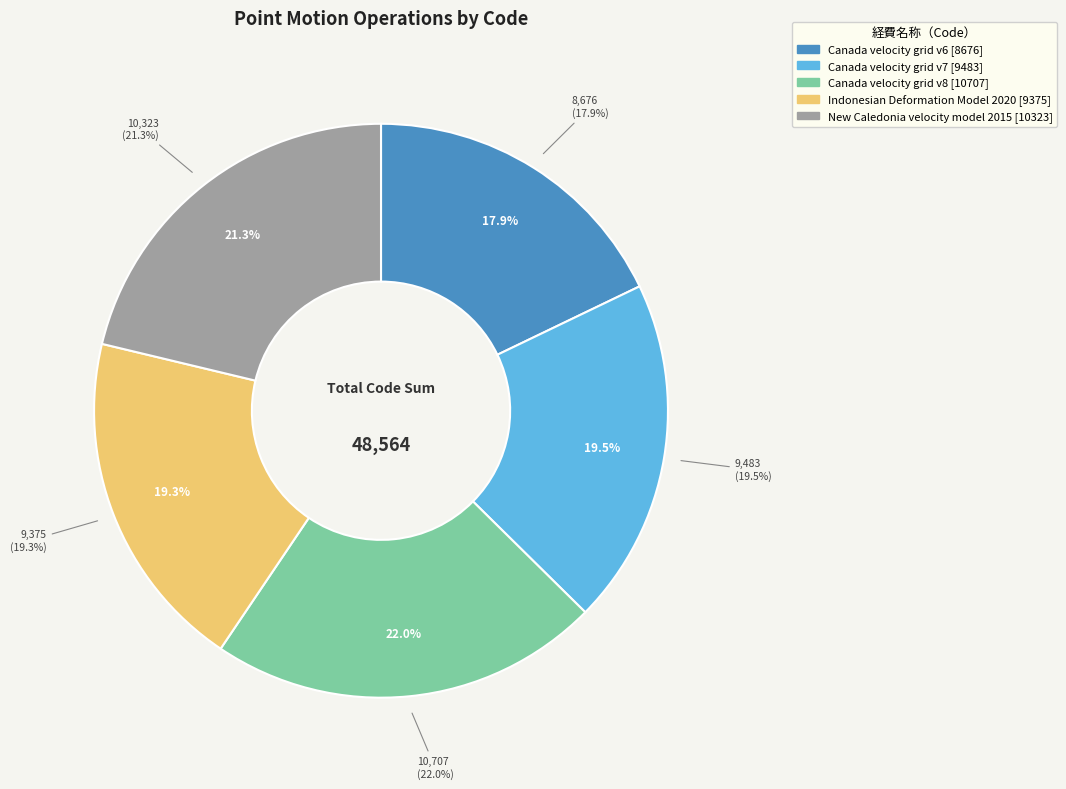

What percentage is the Canada velocity grid v8 slice, to the nearest percent?

22%